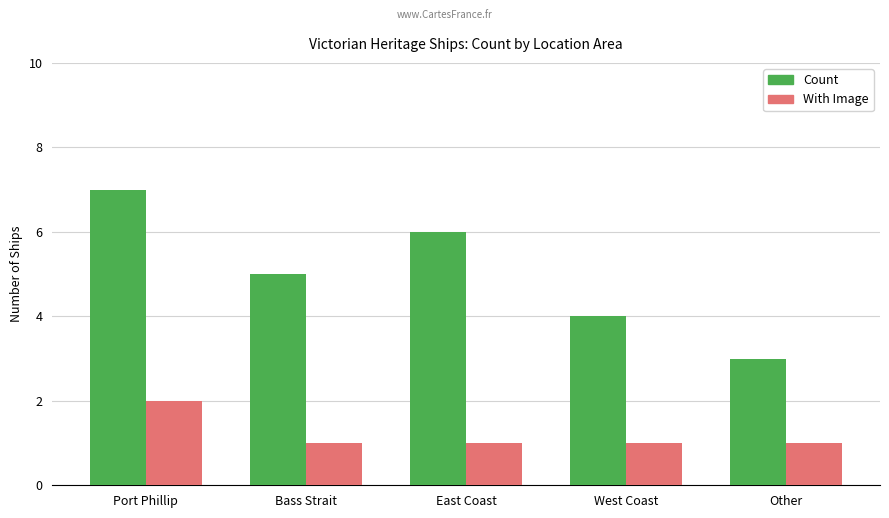

What position from the right is West Coast?

2